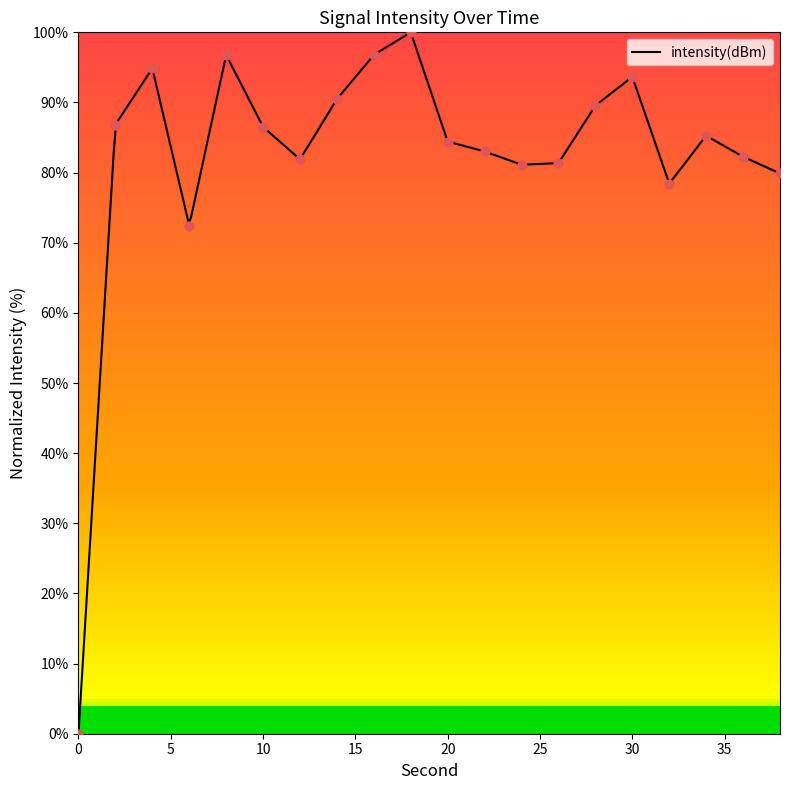

What is the change in value from 14 to 26?

-9.1